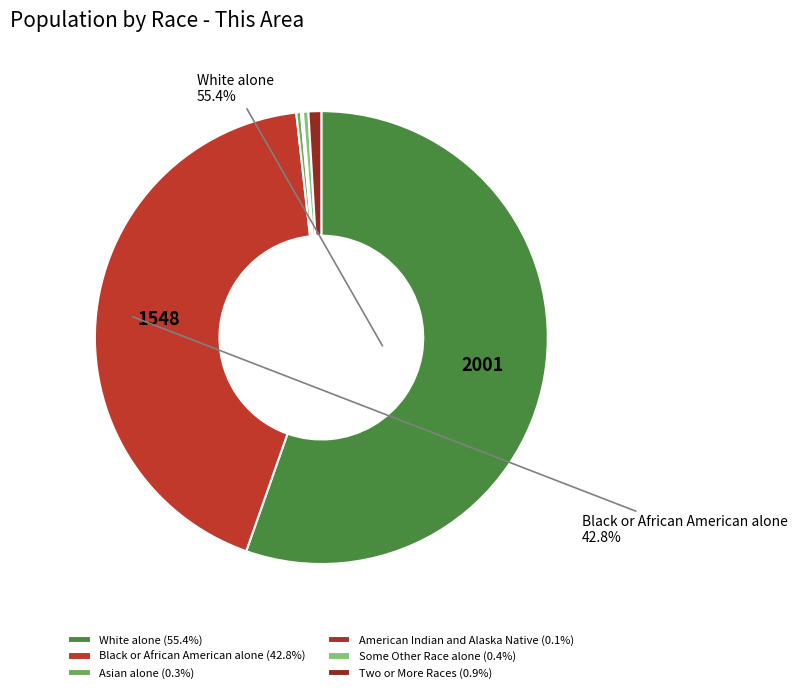

What is the ratio of the value at White alone to the value at Two or More Races?

60.6